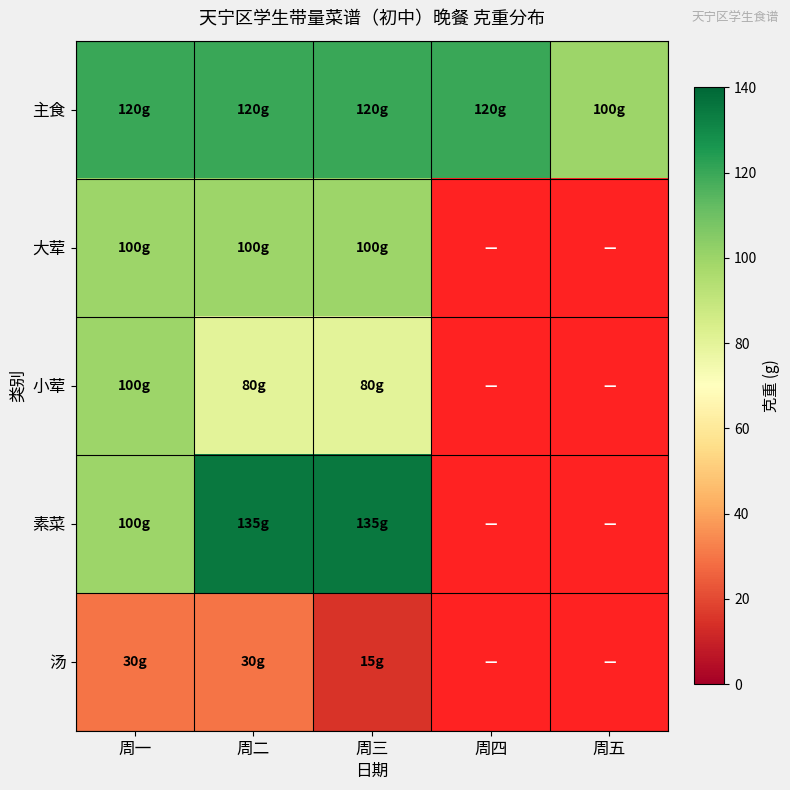

What is the maximum value for 主食?

120.0